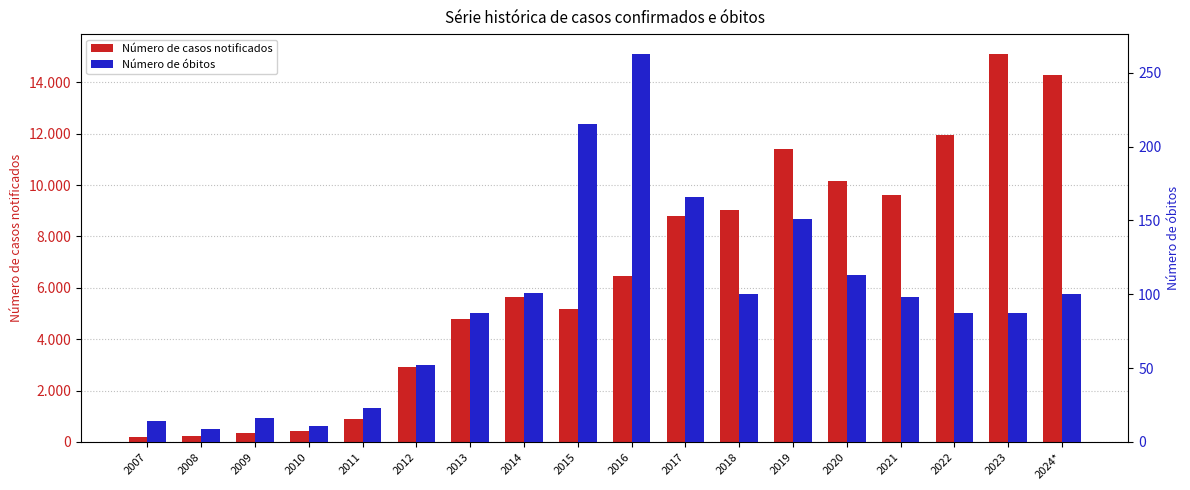

At how many categories does at least one series exceed 7262?

8